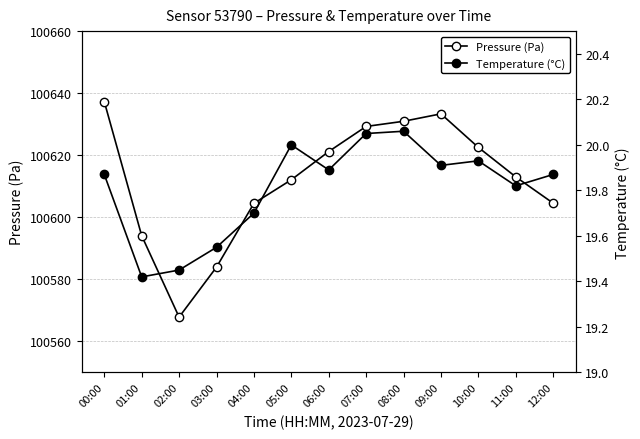

What is the minimum value for Temperature (°C)?

19.4